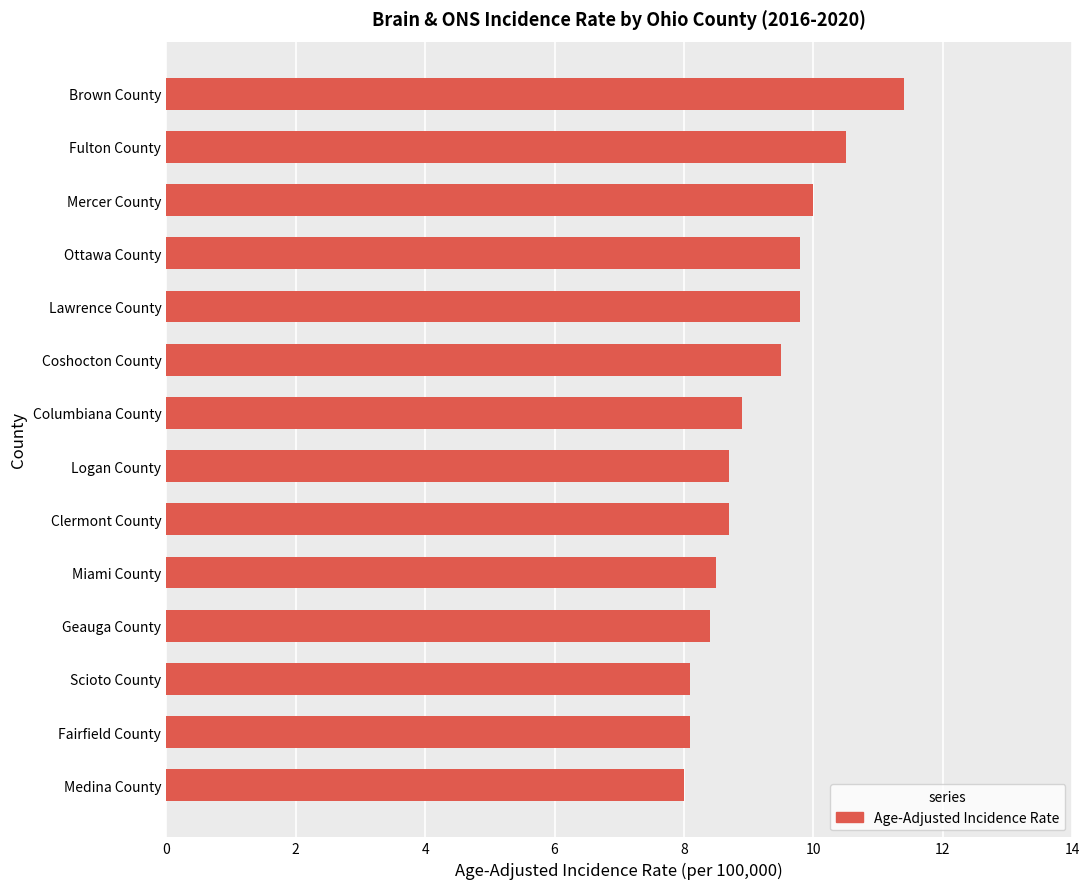

How many bars are there in total?

14